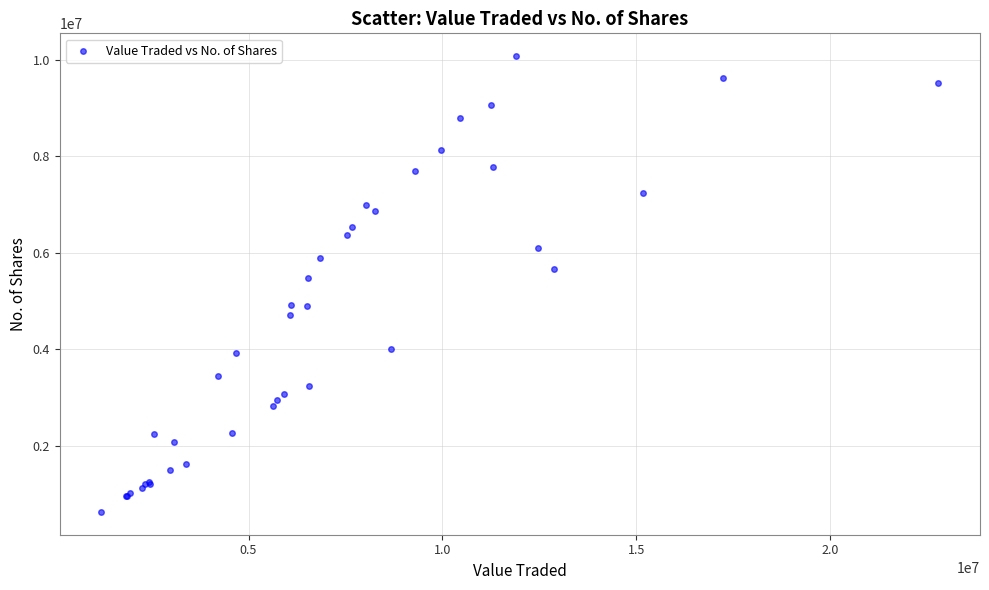

What Y value in the scatter plot is closest to 5350469?

5485382